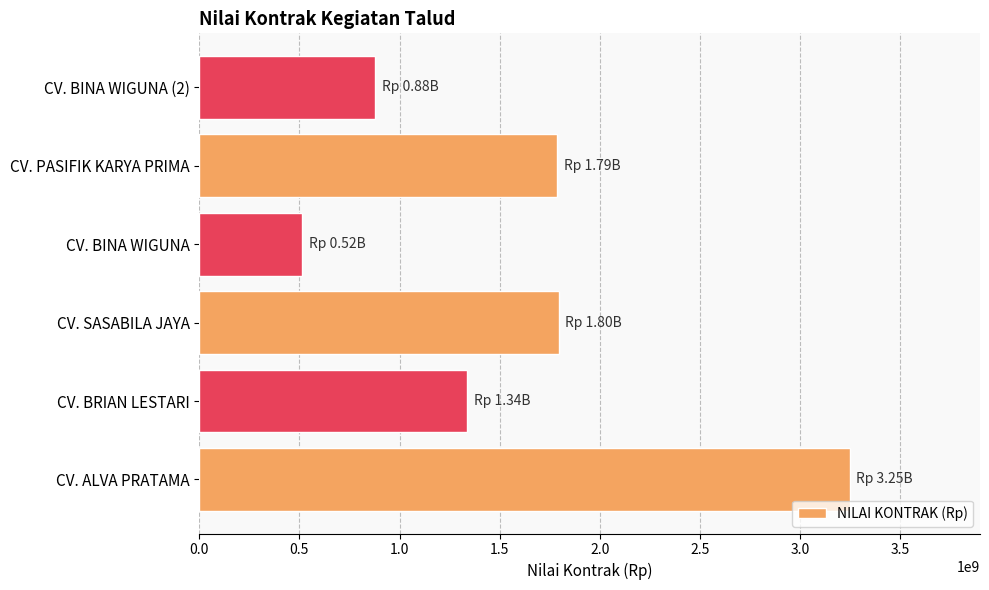

The value at CV. BRIAN LESTARI is 1338000000. True or false?

True